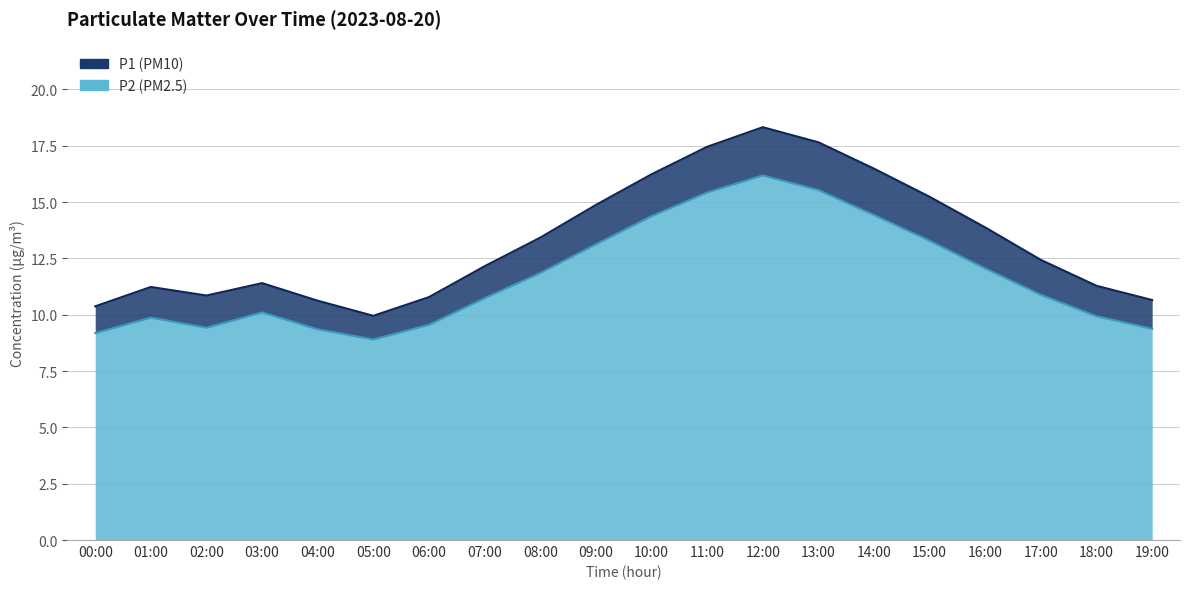

The value of P1 at 03:00 is 4.3. True or false?

False